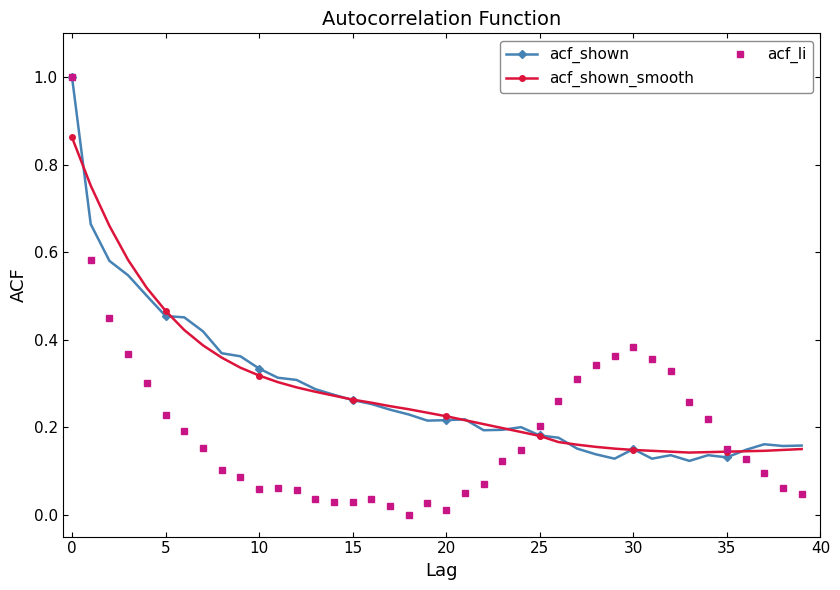

True or false: acf_li has more than 1 interior local peaks.

True